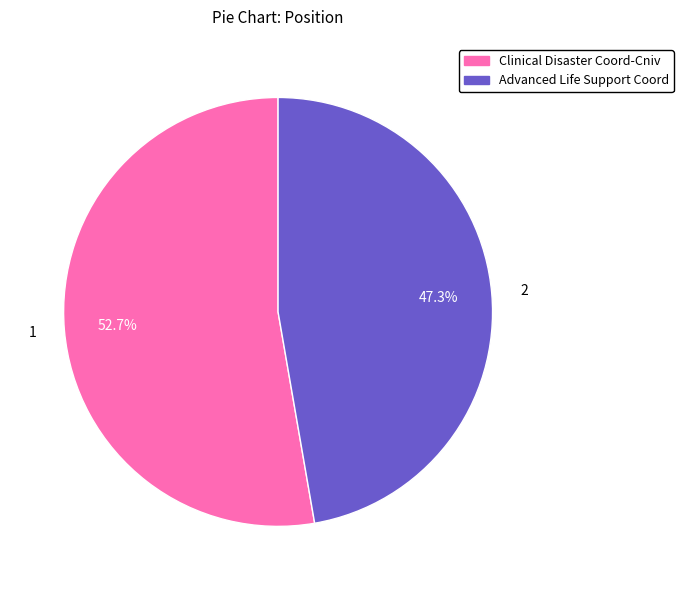

Does any single category account for the majority?

Yes